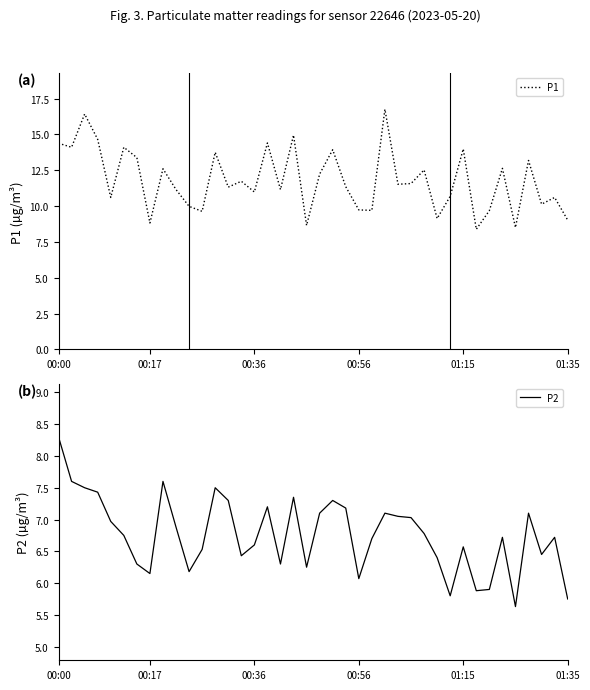

What is the difference between the maximum and minimum values in the P2 series?

2.7